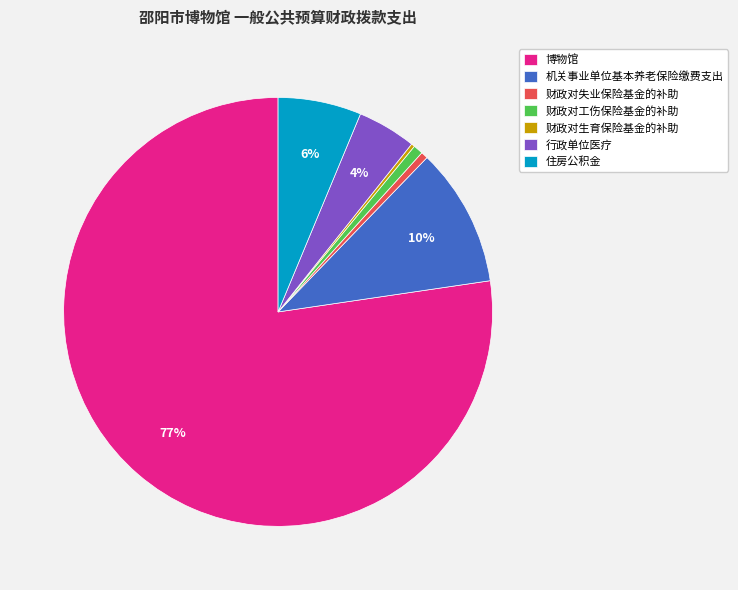

Does any single category account for the majority?

Yes